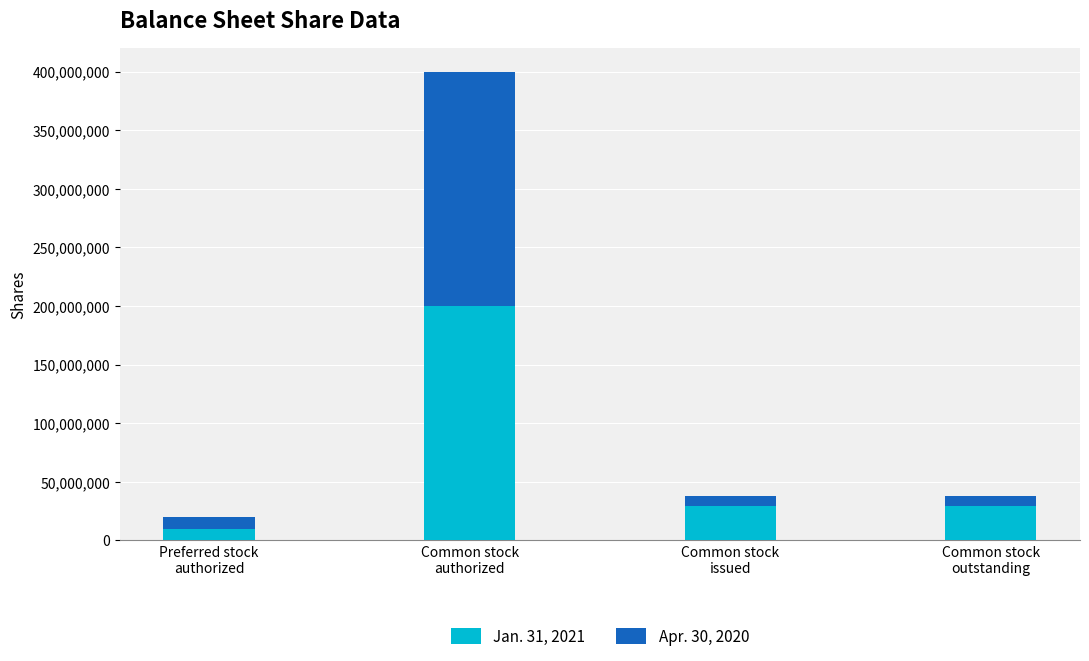

What is the minimum value for Jan. 31, 2021?

10000000